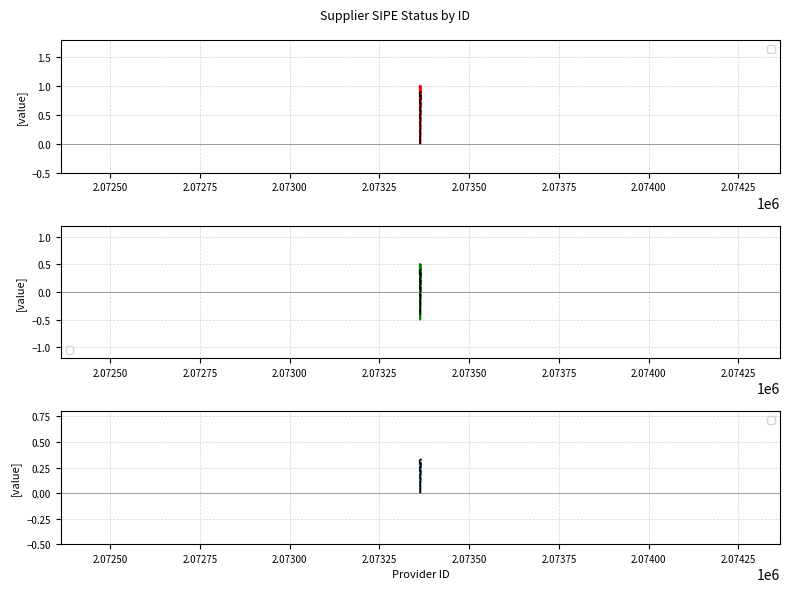

Which label corresponds to the largest value in the chart?

2073362